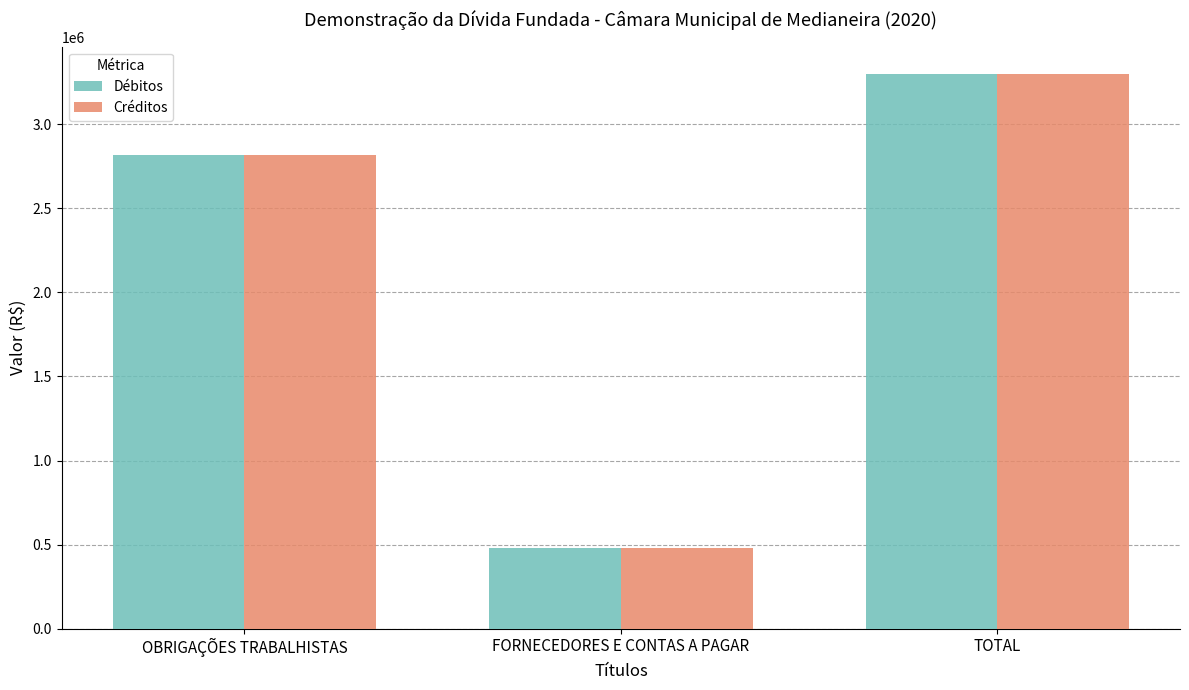

At how many categories does at least one series exceed 2150822?

2